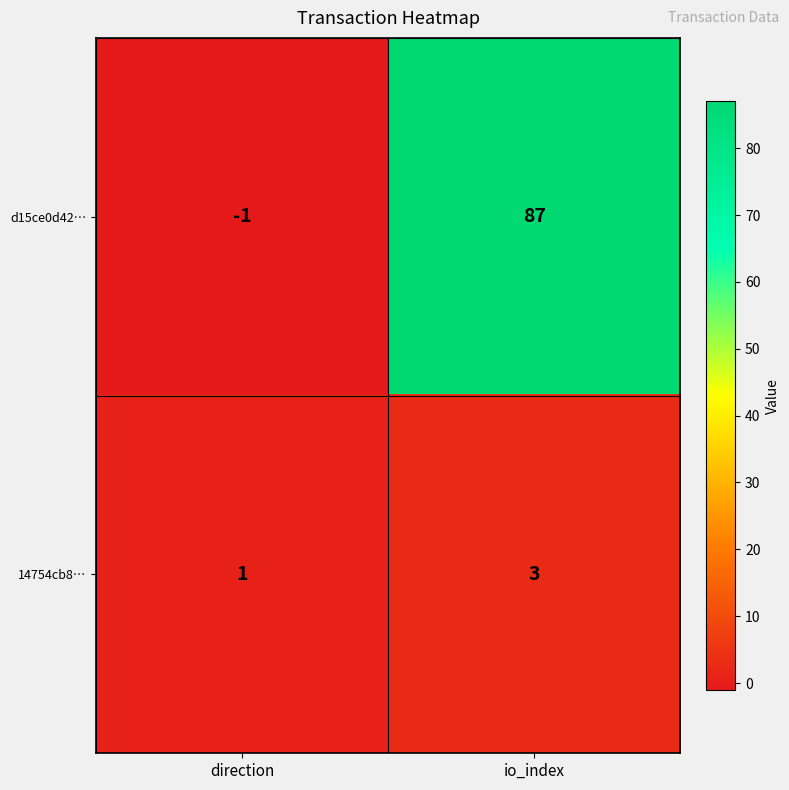

The value of d15ce0d42… at direction is -2. True or false?

False